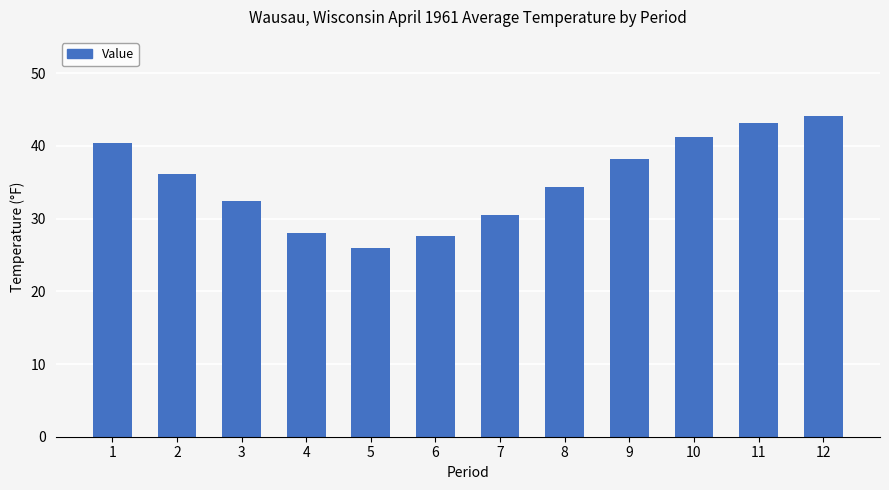

What is the sum of the values at 2 and 11?

79.3